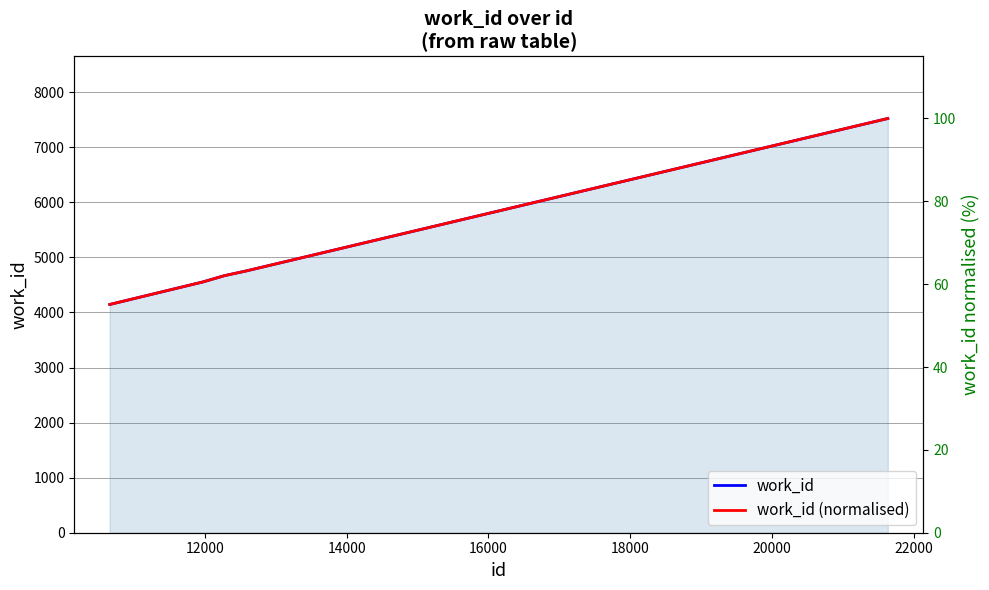

Reading left to right, list all the values displayed in this chart.

work_id: 4146.0	4555.0	4670.0	4754.0	4754.0	7524.0
work_id (normalised): 55.1	60.5	62.1	63.2	63.2	100.0